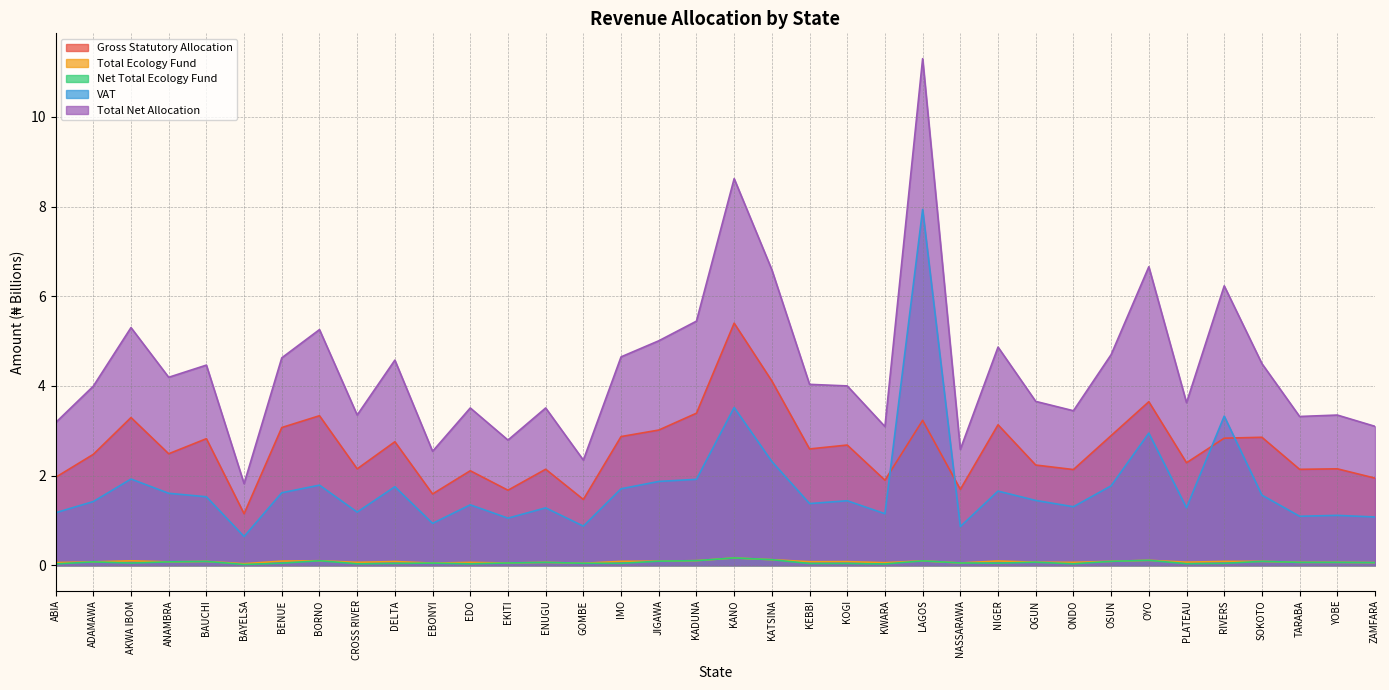

Is the value of Total Net Allocation at EBONYI greater than the value of Gross Statutory Allocation at GOMBE?

Yes